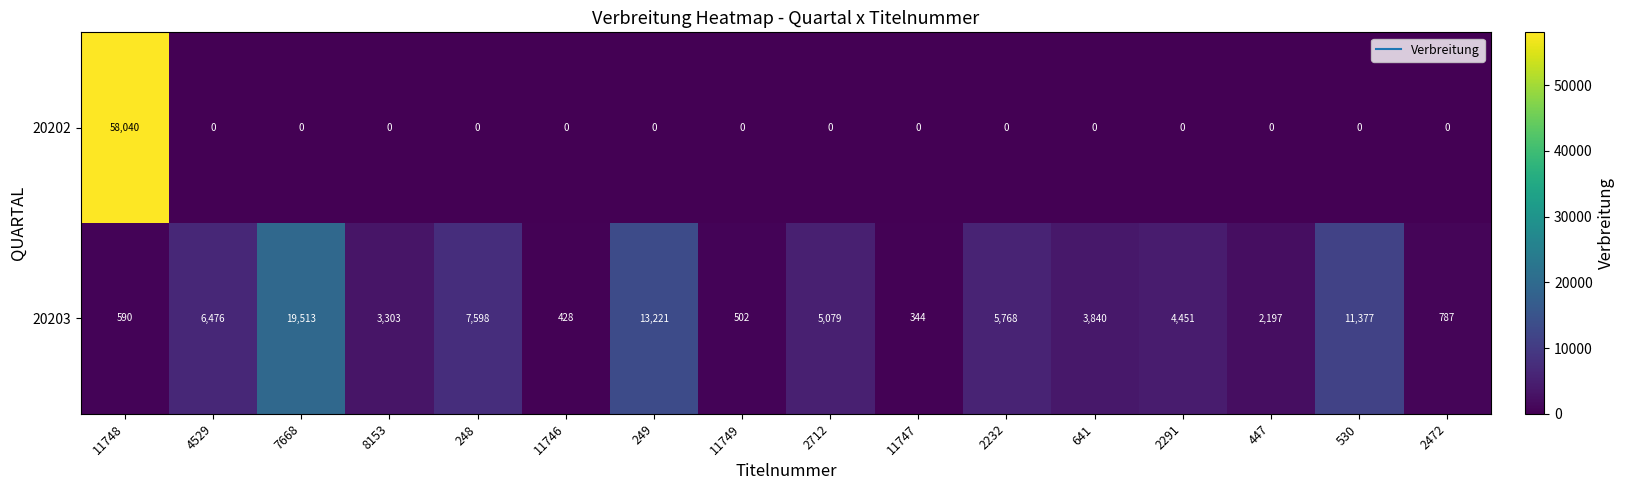

At which category does the chart reach its peak across all series?

11748